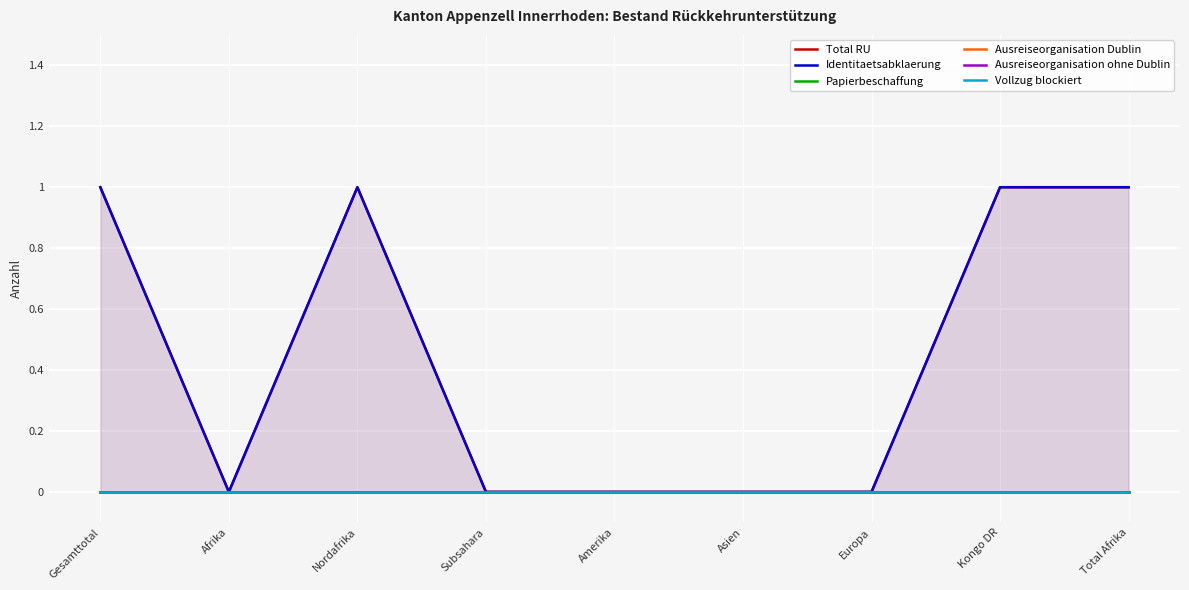

Count the Total RU values in the range 0 to 1.

9